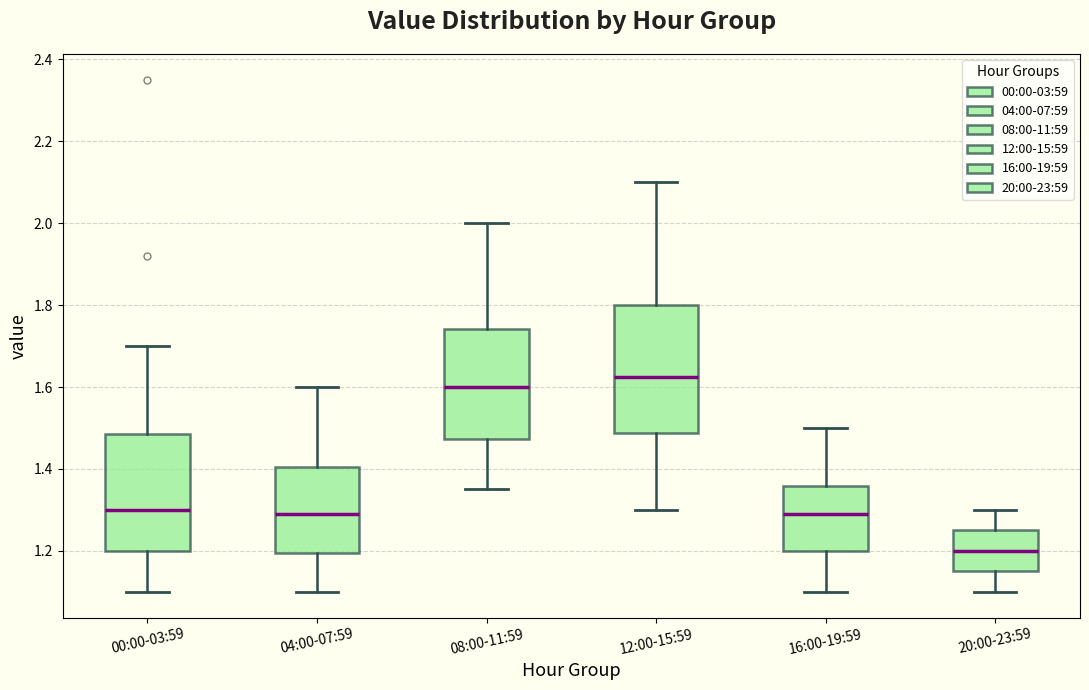

Reading left to right, read every box against the y-axis: the position of its median line, the range the box covers, and the ends of its whiskers. The values are not printed on the chart, so give them approximately, as read against the axis.

00:00-03:59: median 1.30, box 1.20 to 1.48, whiskers 1.10 to 1.70
04:00-07:59: median 1.30, box 1.20 to 1.40, whiskers 1.10 to 1.60
08:00-11:59: median 1.60, box 1.48 to 1.74, whiskers 1.36 to 2.00
12:00-15:59: median 1.62, box 1.48 to 1.80, whiskers 1.30 to 2.10
16:00-19:59: median 1.30, box 1.20 to 1.36, whiskers 1.10 to 1.50
20:00-23:59: median 1.20, box 1.16 to 1.26, whiskers 1.10 to 1.30